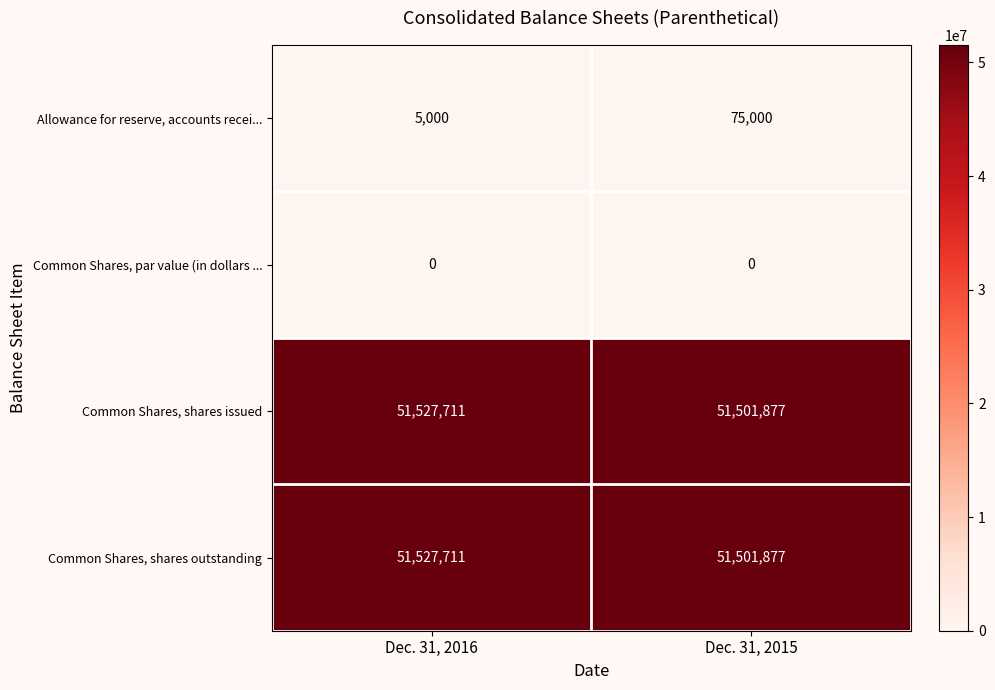

At which category is the sum across all series the highest?

Dec. 31, 2015